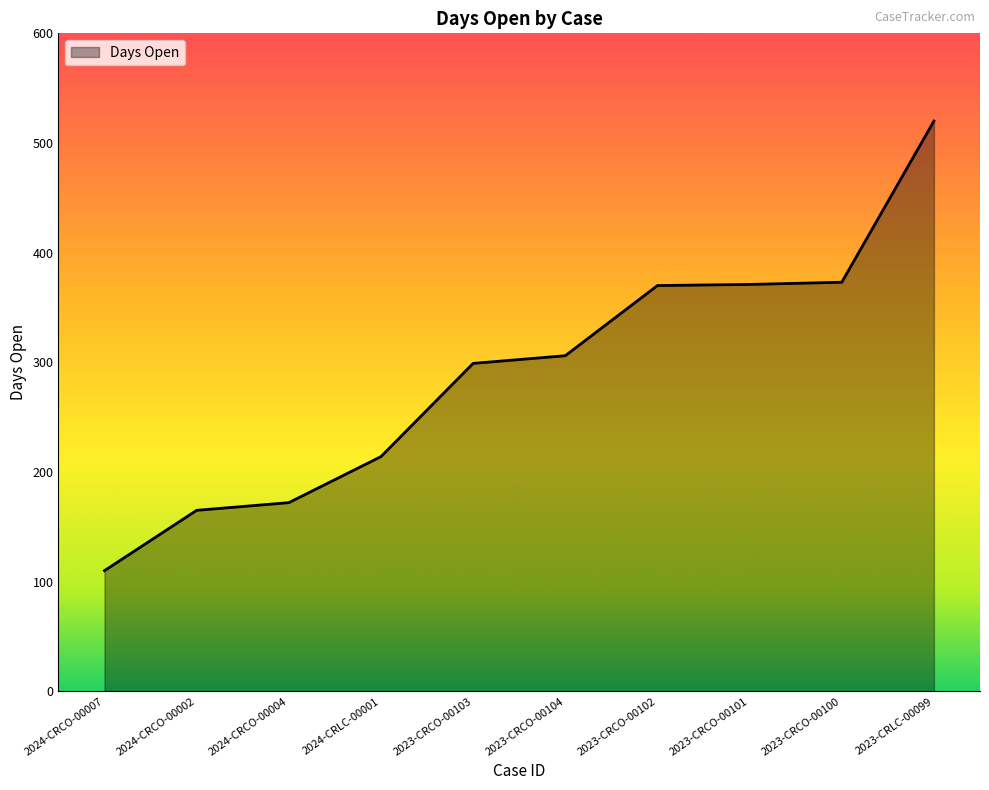

True or false: the data shows 116 at 2024-CRLC-00001.

False